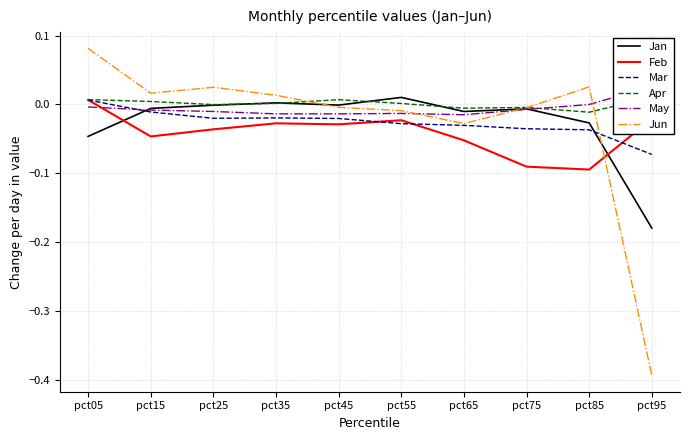

Reading right to left, what are all the values shown in this chart?

Jan: pct95=-0.2	pct85=-0.0	pct75=-0.0	pct65=-0.0	pct55=0.0	pct45=-0.0	pct35=0.0	pct25=-0.0	pct15=-0.0	pct05=-0.0
Feb: pct95=-0.0	pct85=-0.1	pct75=-0.1	pct65=-0.1	pct55=-0.0	pct45=-0.0	pct35=-0.0	pct25=-0.0	pct15=-0.0	pct05=0.0
Mar: pct95=-0.1	pct85=-0.0	pct75=-0.0	pct65=-0.0	pct55=-0.0	pct45=-0.0	pct35=-0.0	pct25=-0.0	pct15=-0.0	pct05=0.0
Apr: pct95=0.0	pct85=-0.0	pct75=-0.0	pct65=-0.0	pct55=0.0	pct45=0.0	pct35=0.0	pct25=-0.0	pct15=0.0	pct05=0.0
May: pct95=0.0	pct85=-0.0	pct75=-0.0	pct65=-0.0	pct55=-0.0	pct45=-0.0	pct35=-0.0	pct25=-0.0	pct15=-0.0	pct05=-0.0
Jun: pct95=-0.4	pct85=0.0	pct75=-0.0	pct65=-0.0	pct55=-0.0	pct45=-0.0	pct35=0.0	pct25=0.0	pct15=0.0	pct05=0.1